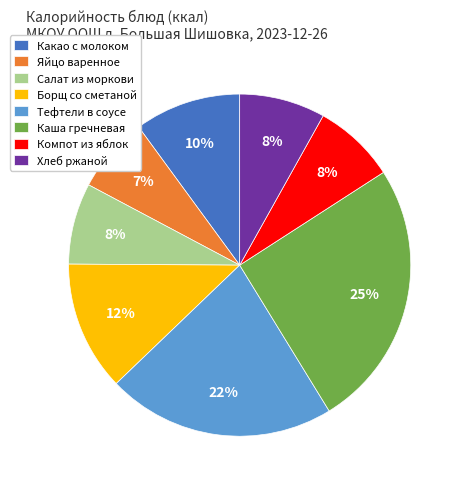

Count the number of slices in the pie.

8